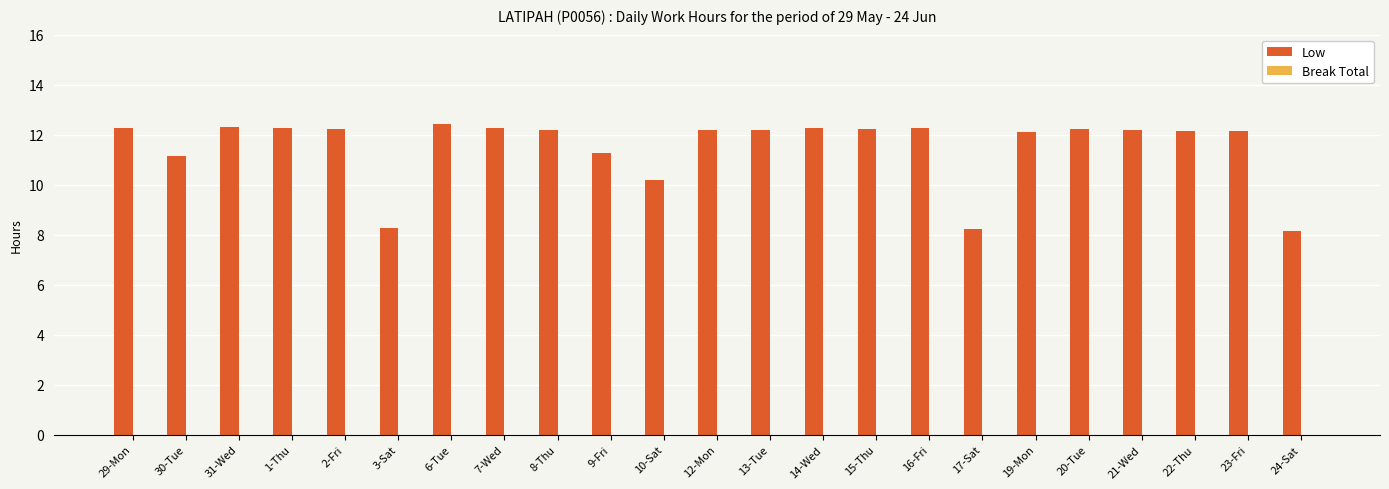

What is the difference between the second highest and minimum values?

4.2